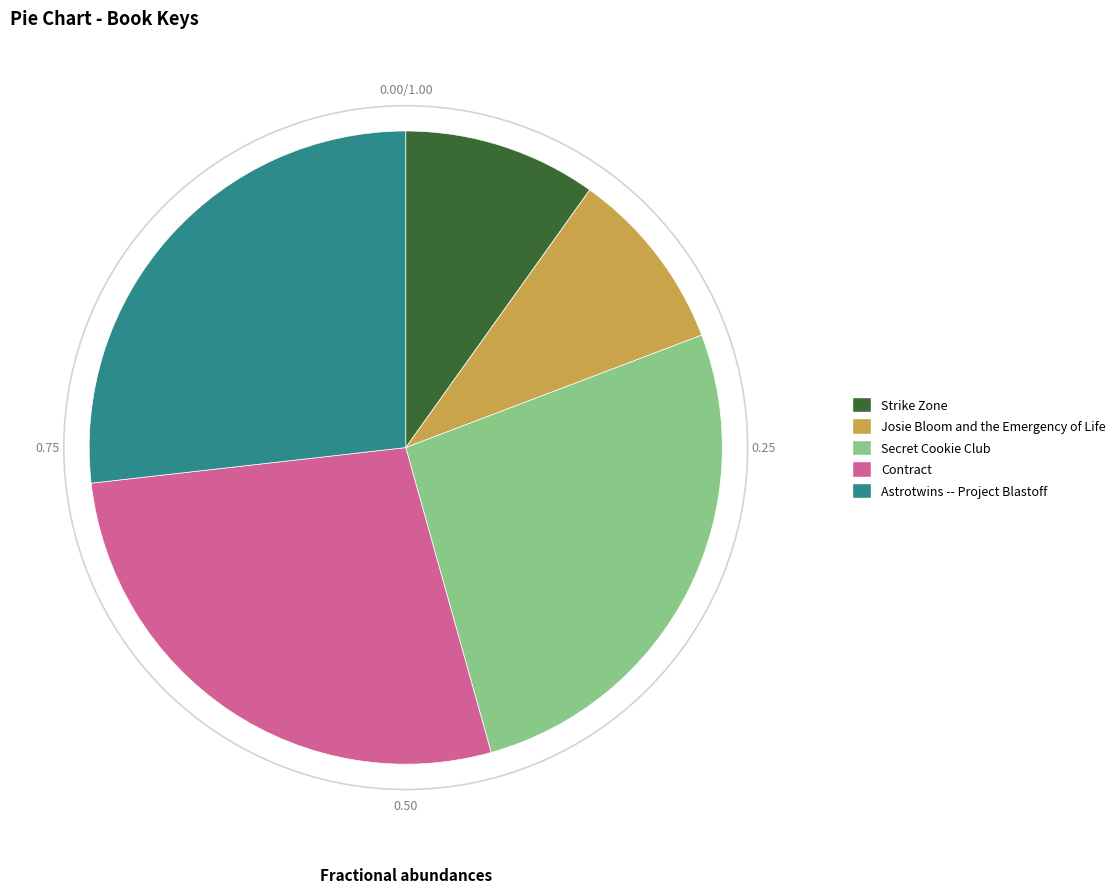

Which slice is the smallest?

Josie Bloom and the Emergency of Life